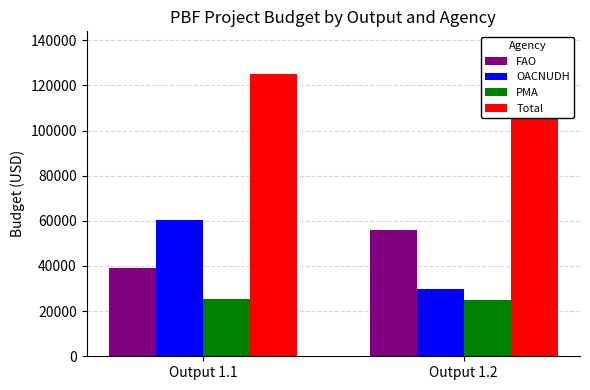

What are all the series names shown in the legend?

FAO, OACNUDH, PMA, Total